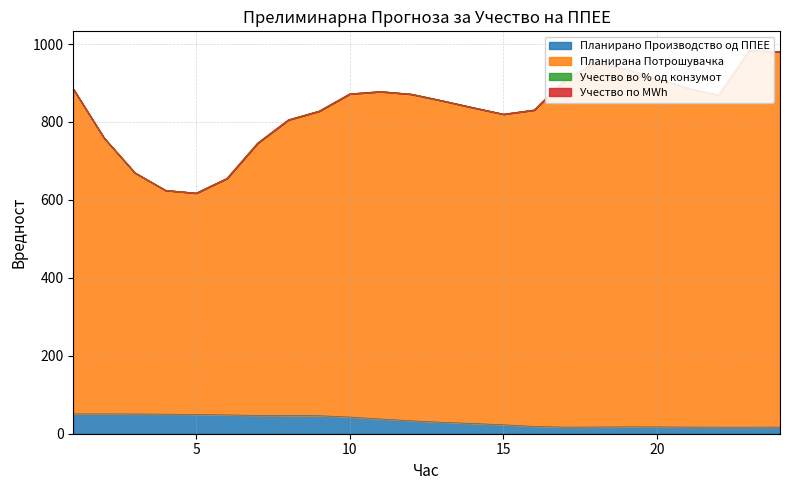

Rank the series by their maximum value, from lowest to highest.

Планирано Производство од ППЕЕ, Планирана Потрошувачка